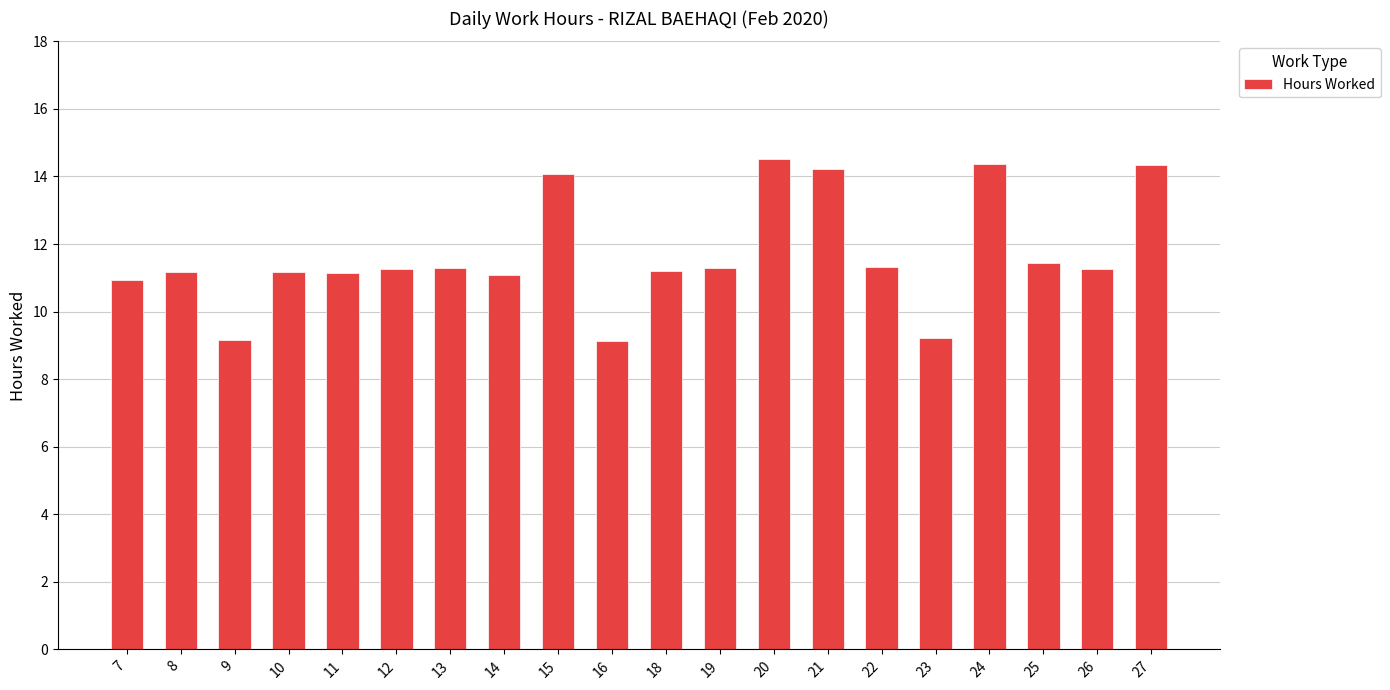

True or false: the data shows 11.2 at 26.

True